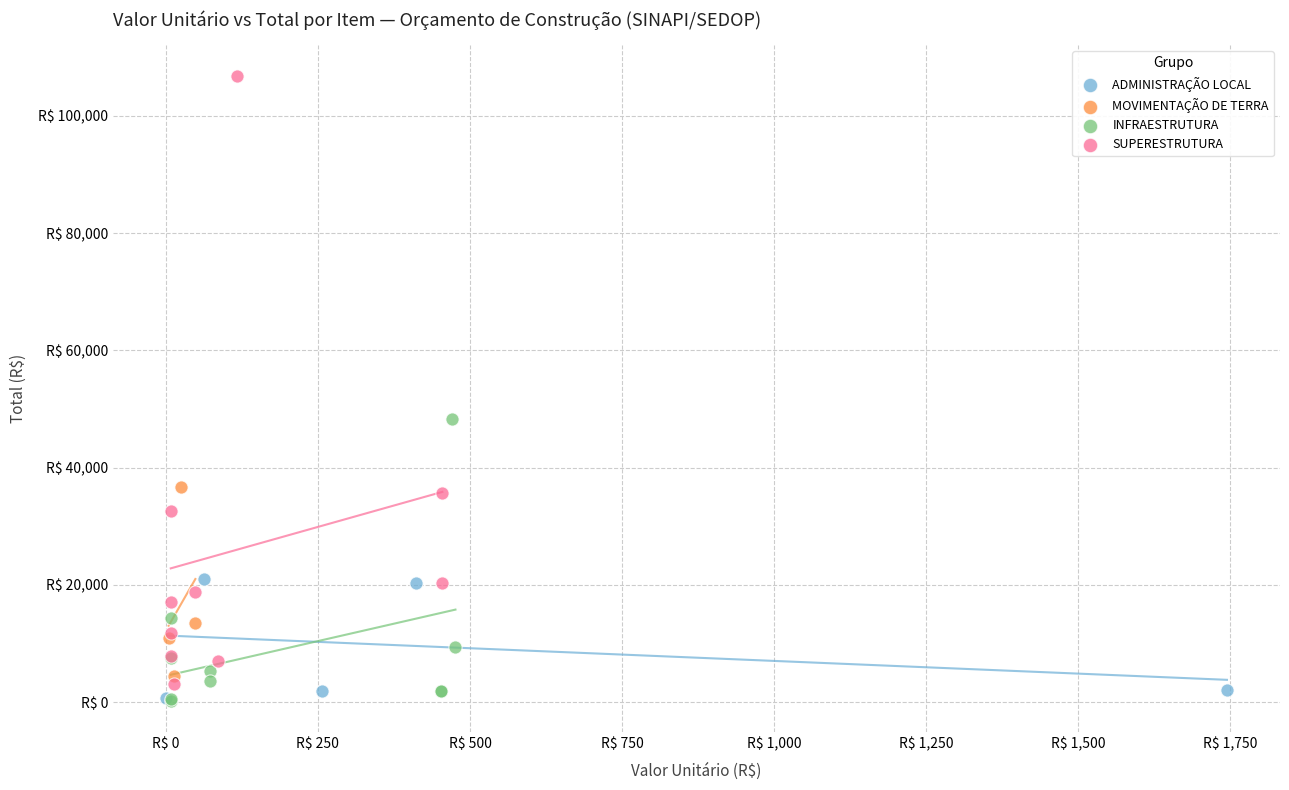

What are all the series names shown in the legend?

ADMINISTRAÇÃO LOCAL, MOVIMENTAÇÃO DE TERRA, INFRAESTRUTURA, SUPERESTRUTURA